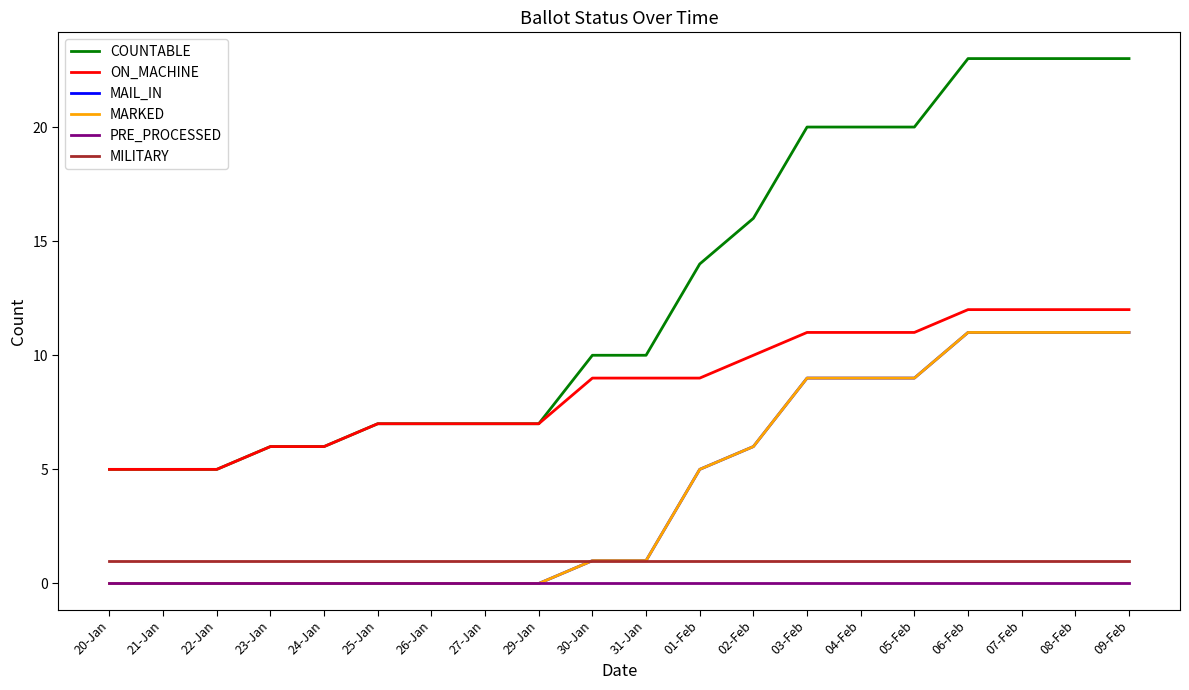

Is the value of MARKED at 20-Jan greater than the value of COUNTABLE at 01-Feb?

No